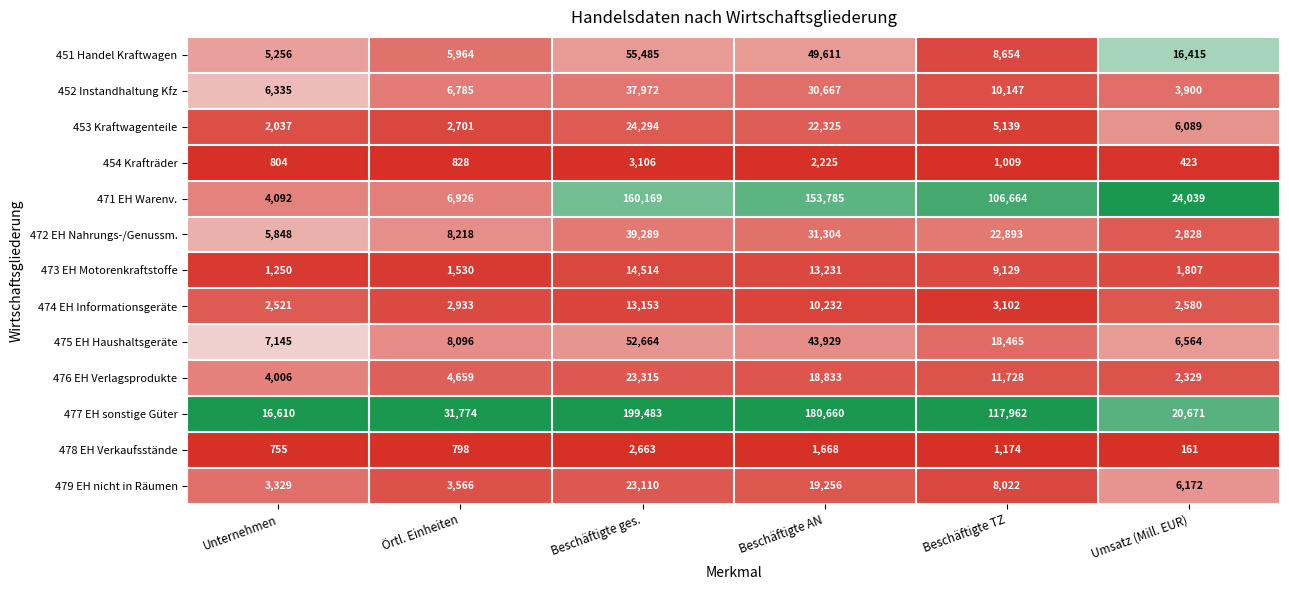

Which series has the largest total across all categories?

477 EH sonstige Güter